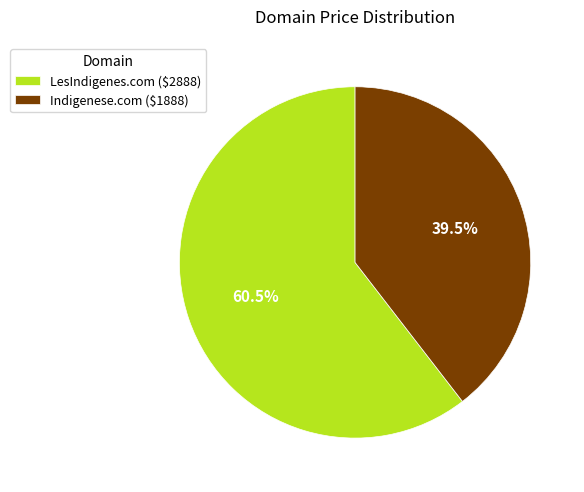

Count the number of slices in the pie.

2